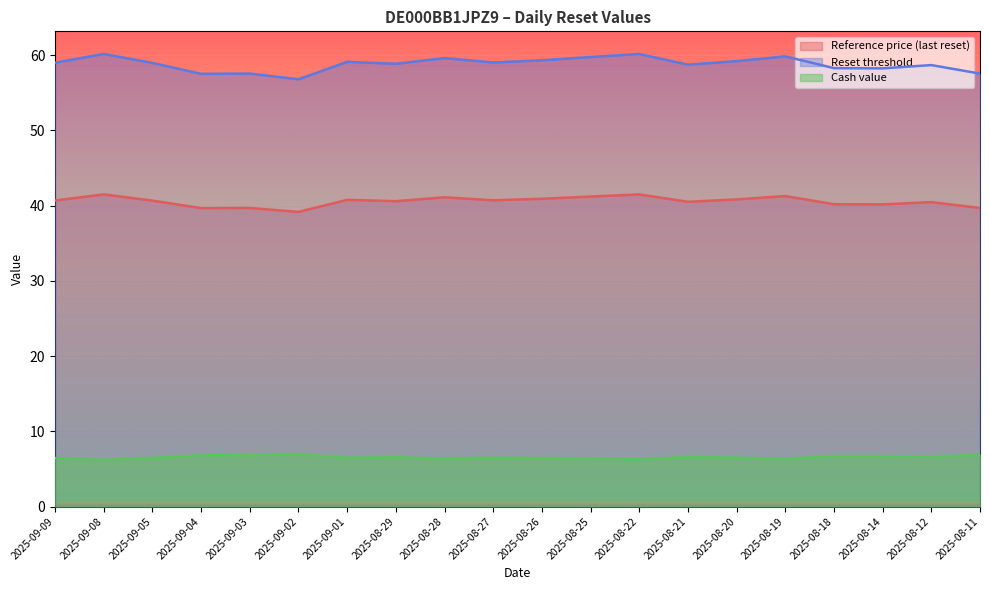

What position from the left is 2025-08-11?

20